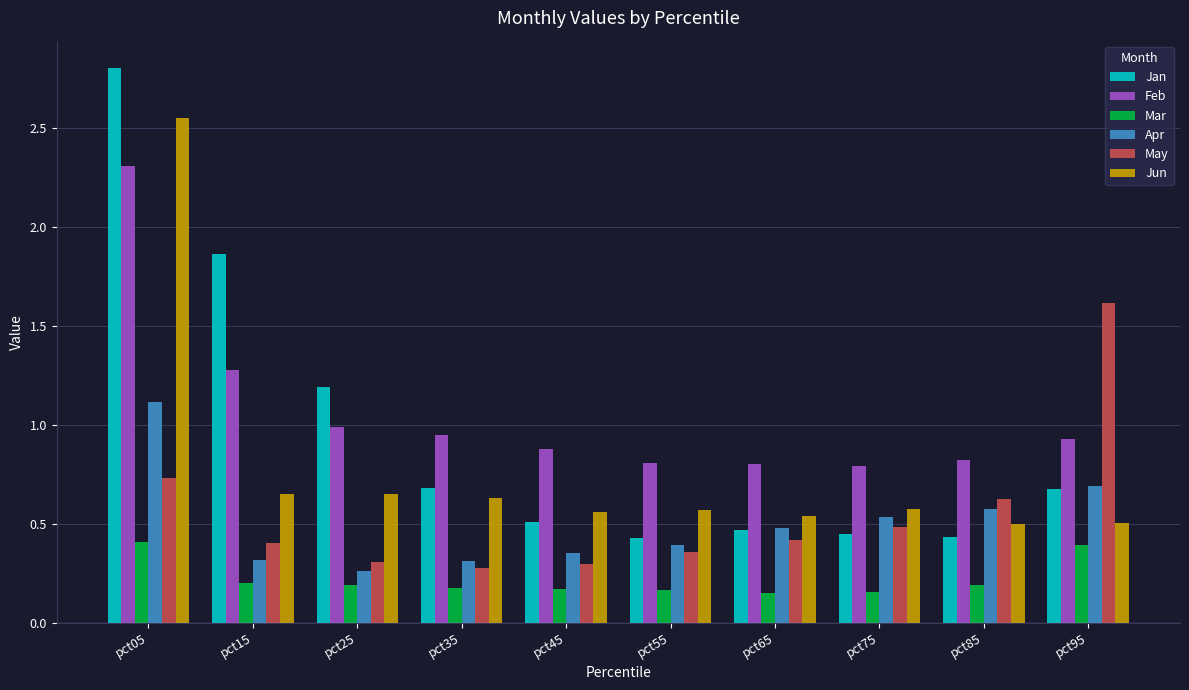

The value of Jun at pct55 is 0.6. True or false?

True